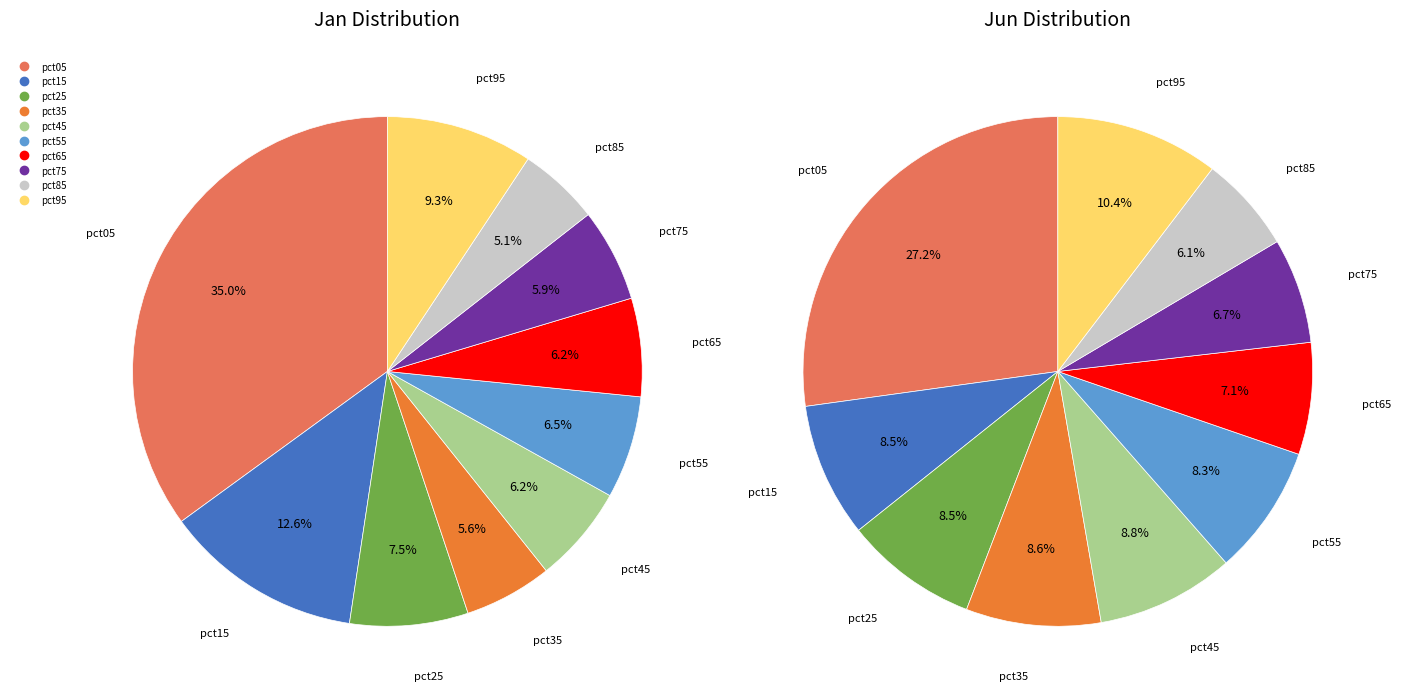

Is it true that 5 is 8% of the pie?

True